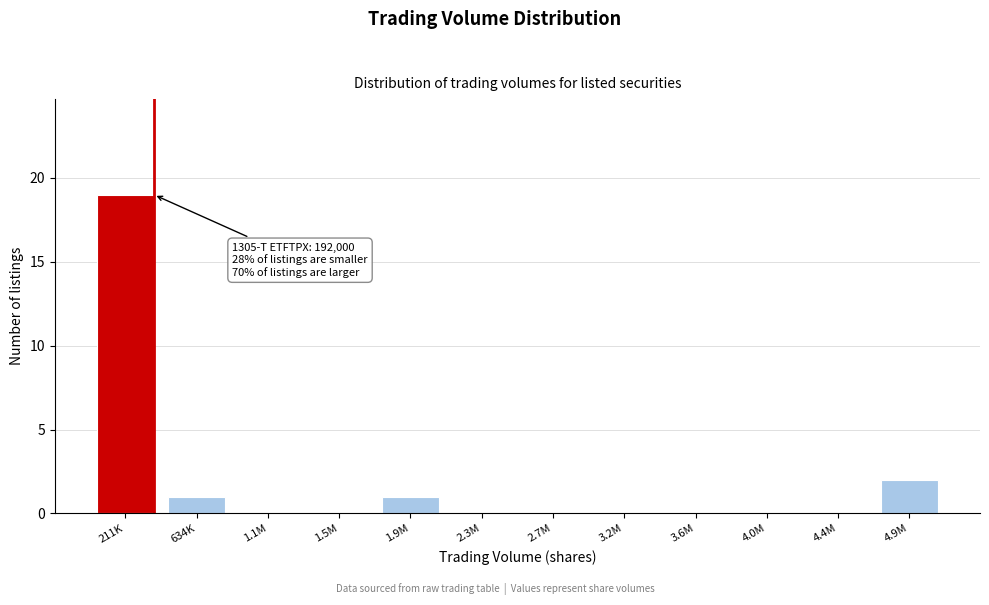

Reading right to left, extract all data points from this chart.

4.9M=2	4.4M=0	4.0M=0	3.6M=0	3.2M=0	2.7M=0	2.3M=0	1.9M=1	1.5M=0	1.1M=0	634K=1	211K=19